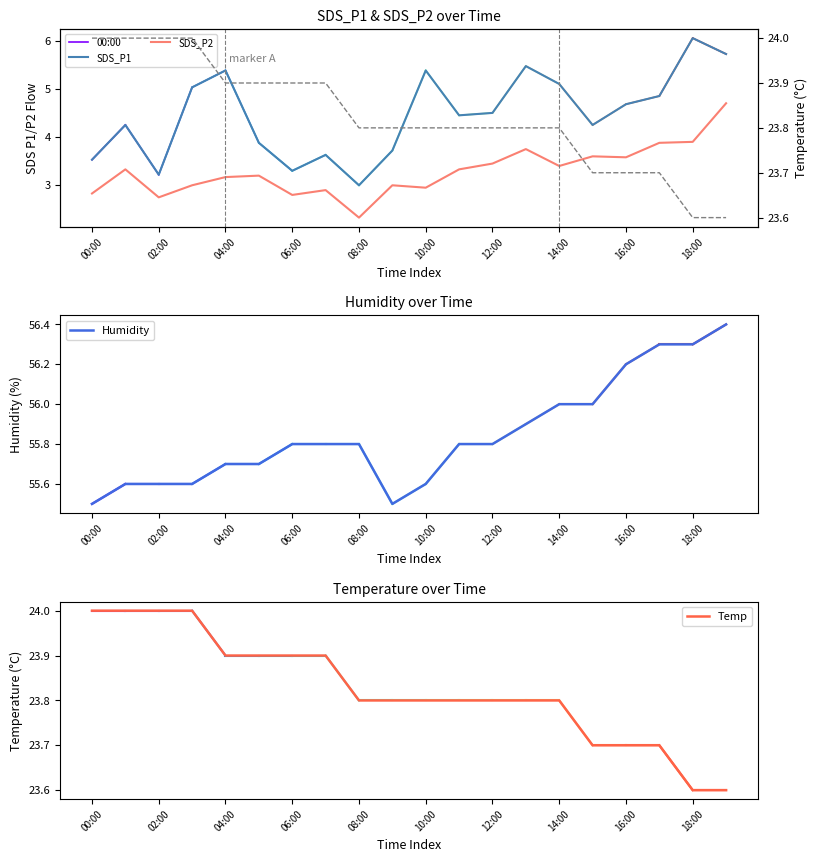

Rank the series by their maximum value, from highest to lowest.

Humidity, Temp, SDS_P1, SDS_P2